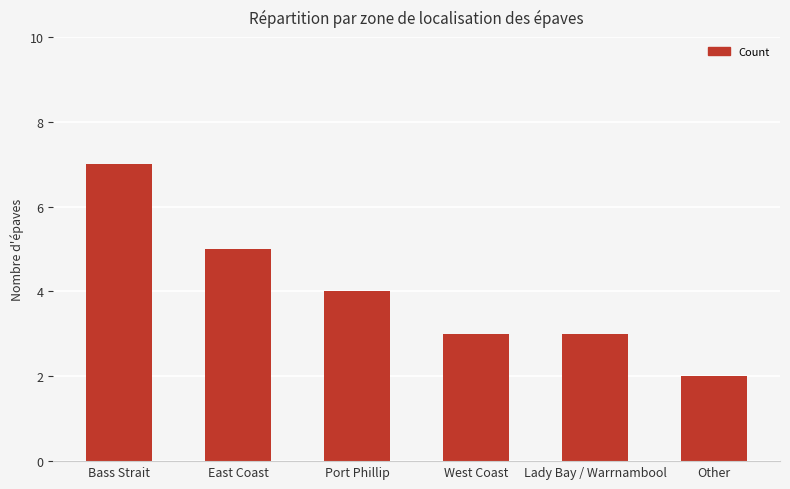

Which has a higher value, Lady Bay / Warrnambool or East Coast?

East Coast